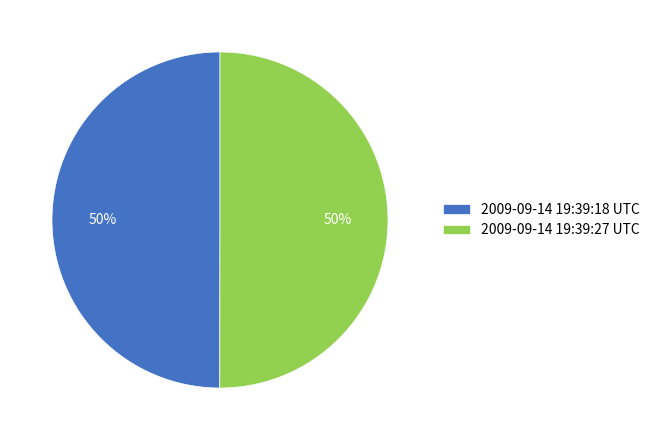

What is the ratio of the value at 2009-09-14 19:39:18 UTC to the value at 2009-09-14 19:39:27 UTC?

1.0